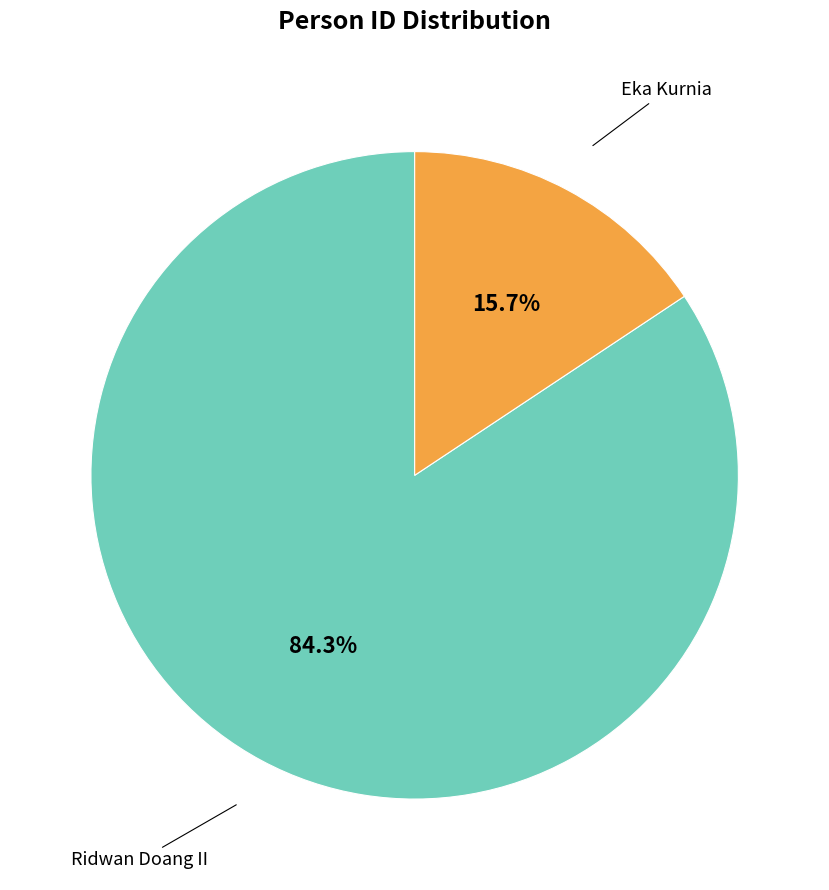

Does any single category account for the majority?

Yes